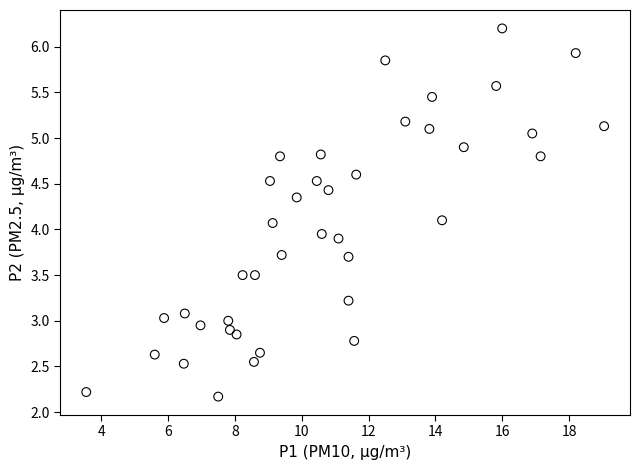

What is the range of X values (max minus min)?

15.5